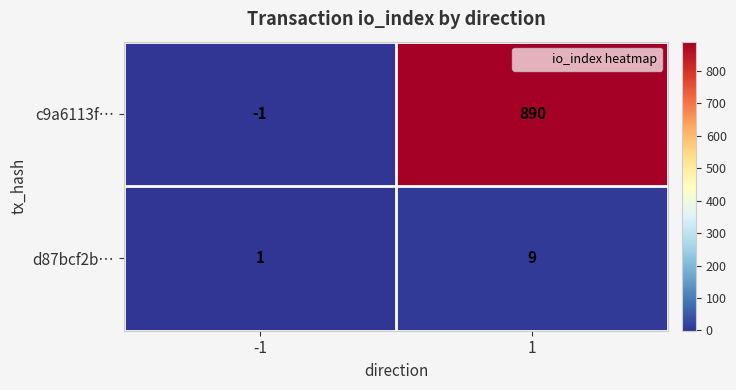

How many categories are shown in the chart?

2